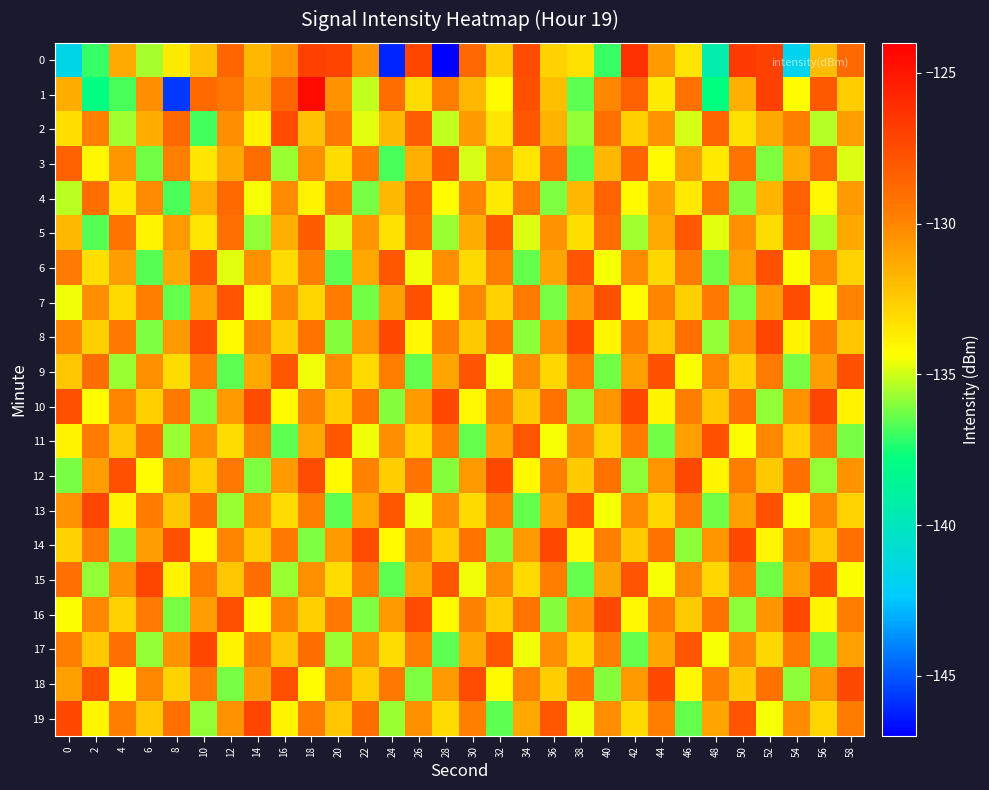

What is the spread (max minus min) of values at 16?

9.0